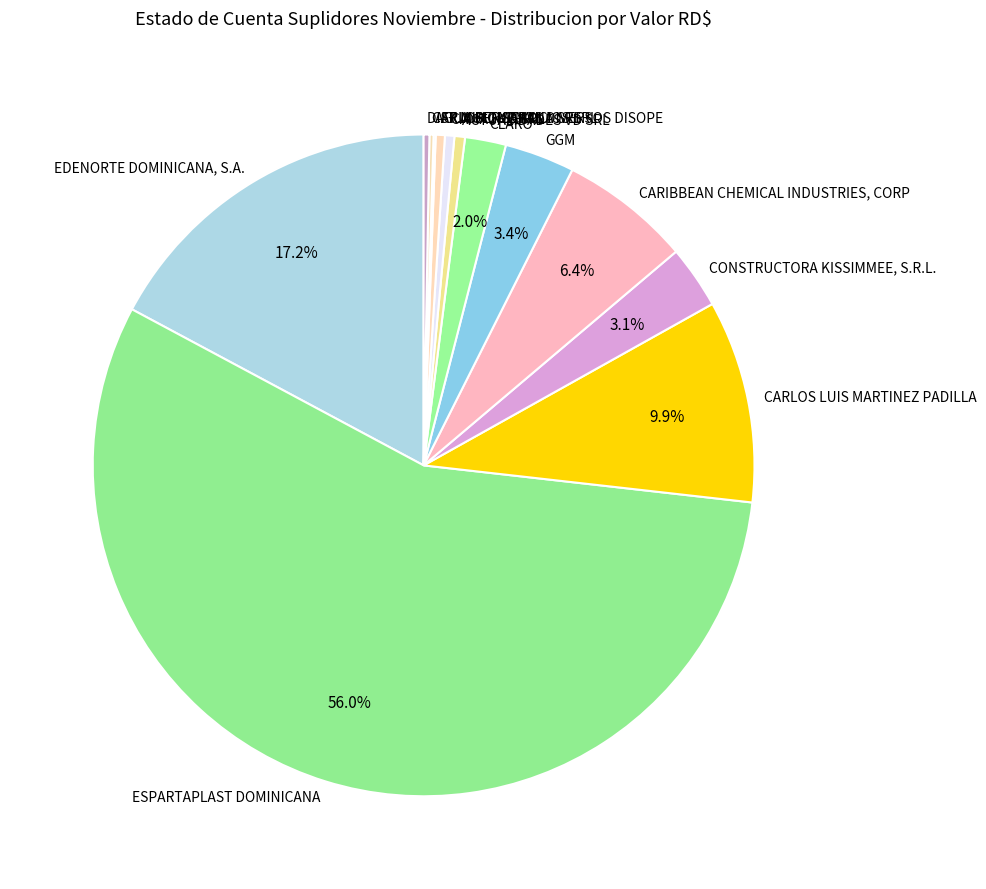

True or false: CLARO accounts for 2% of the total.

True